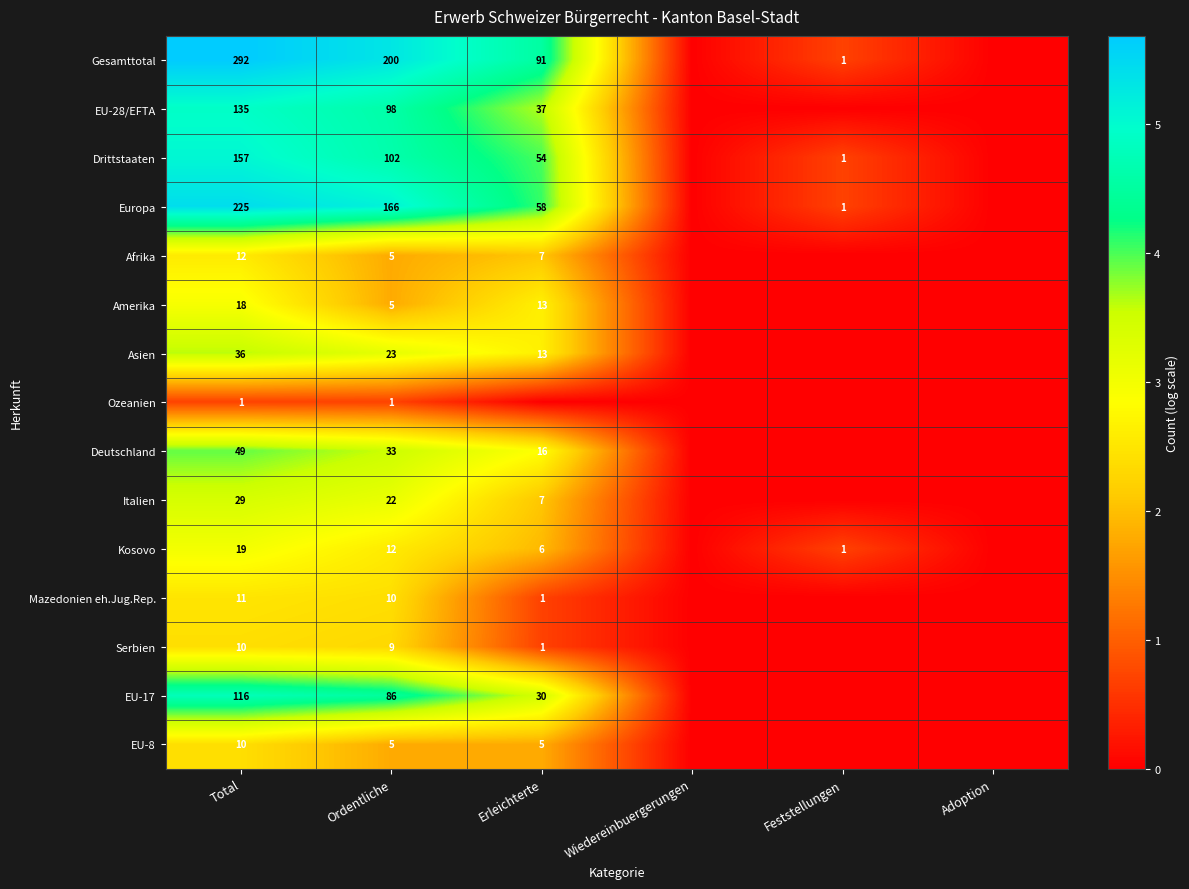

At how many categories does at least one series exceed 0?

4